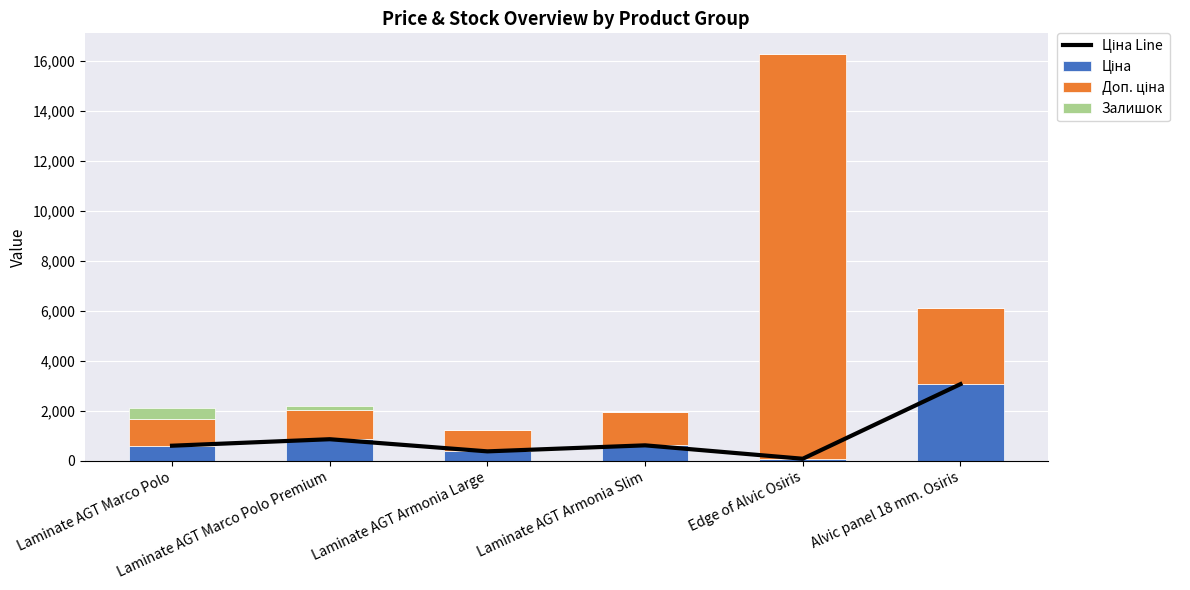

What is the value of the Залишок bar at the 5th from the left?

19.0